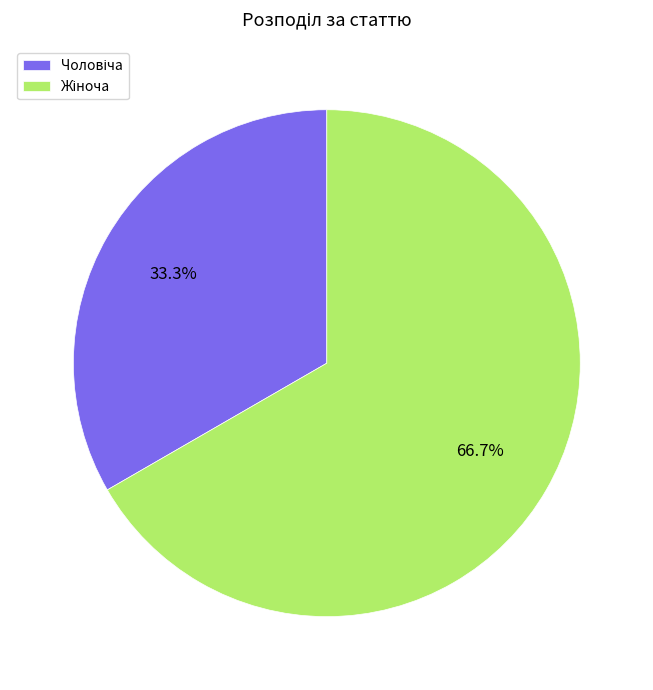

Is there a majority slice in this chart?

Yes